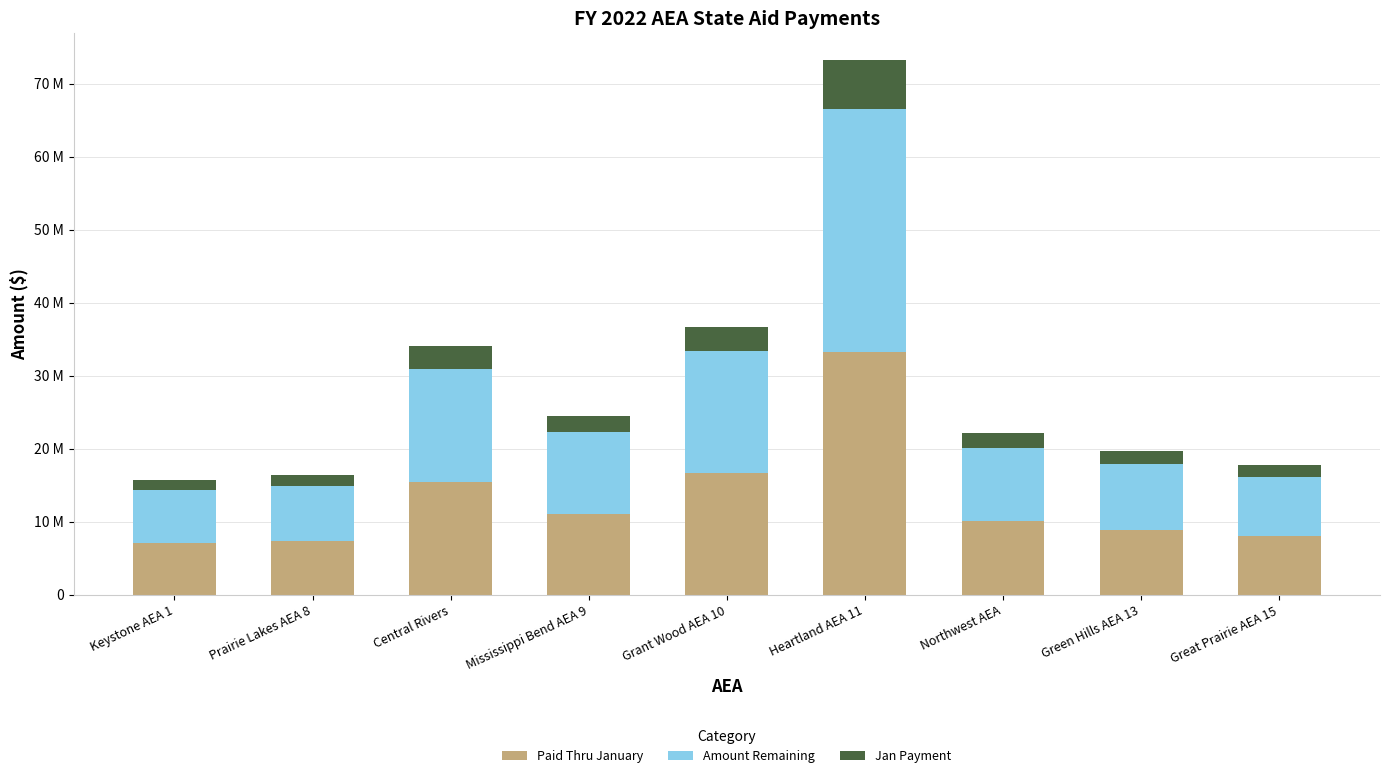

Which series has the largest total across all categories?

Paid Thru January